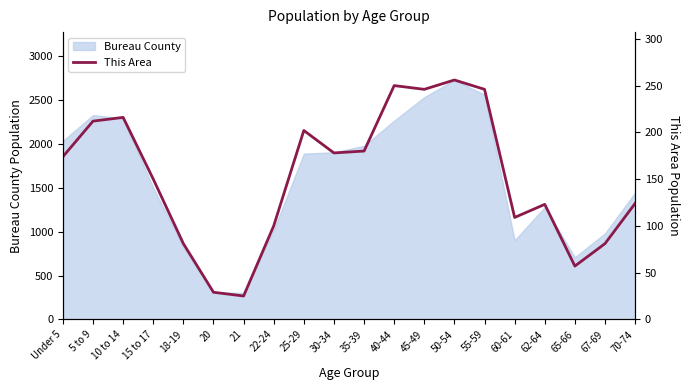

How many data points does each series have?

20